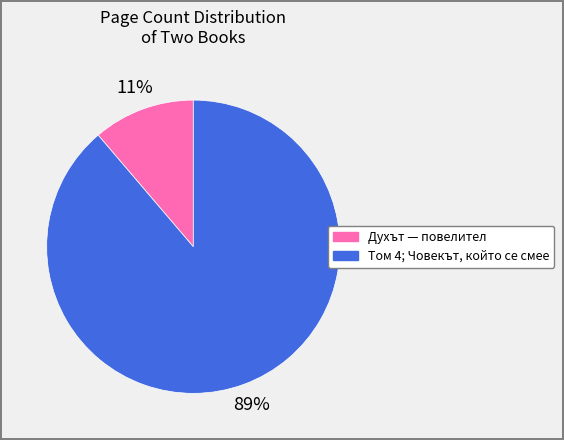

What is the majority slice?

Том 4; Човекът, който се смее